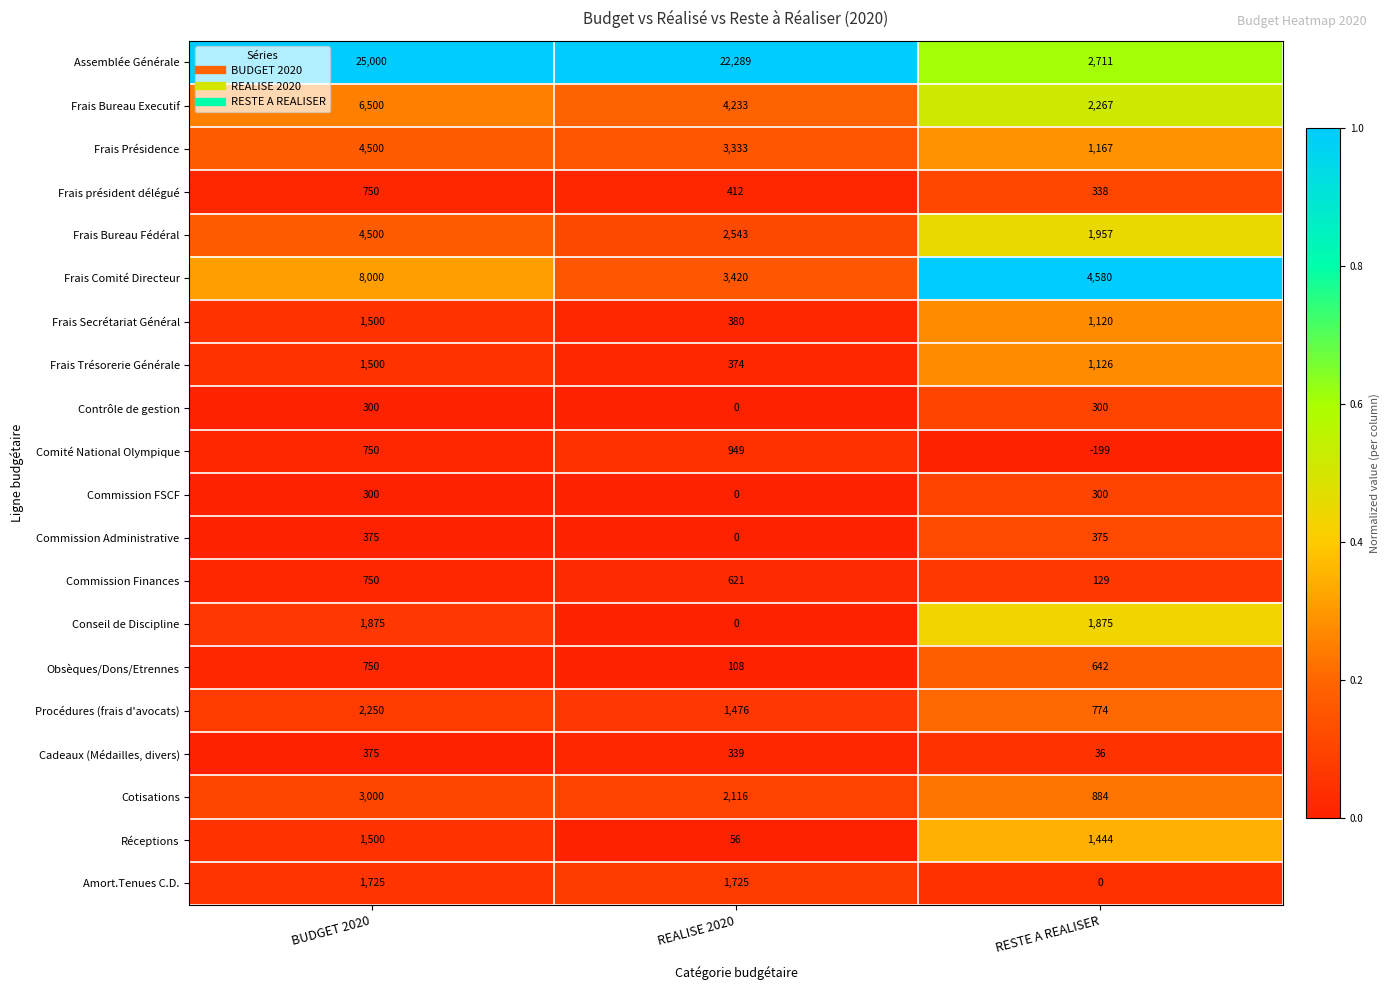

The value of Contrôle de gestion at BUDGET 2020 is 75. True or false?

False